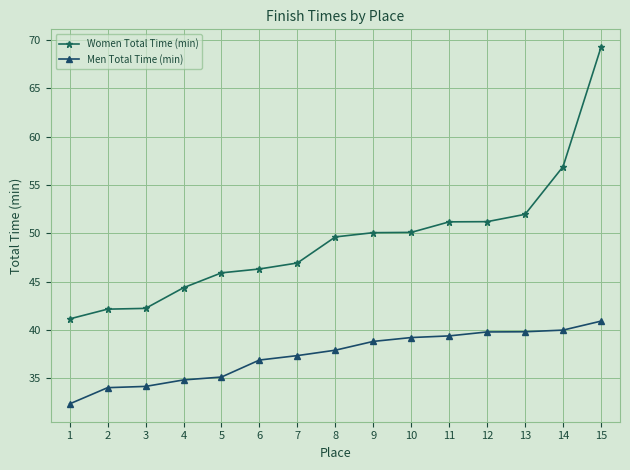

Rank the series by their maximum value, from lowest to highest.

Men Total Time (min), Women Total Time (min)